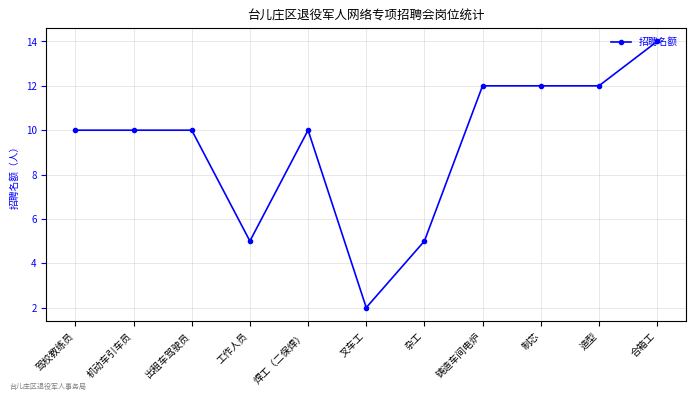

How many values are between 5 and 12?

9